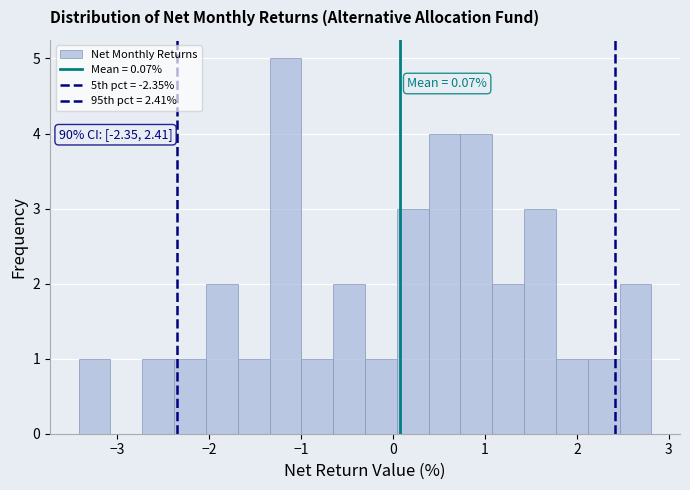

Read against the x-axis, roughly where is the centre of the tallest bar?

-1.2